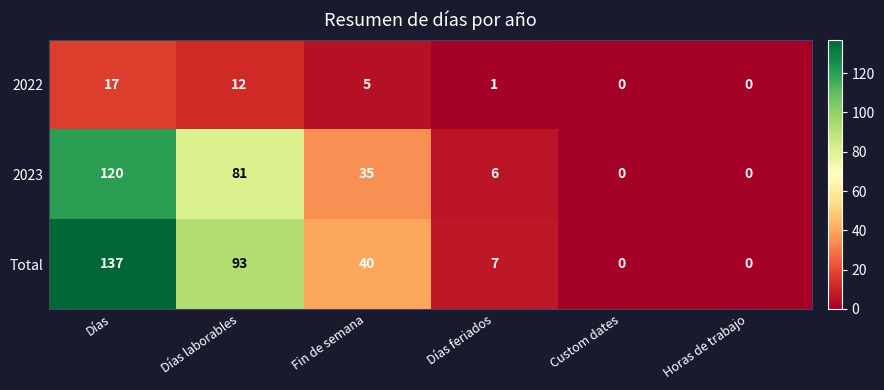

How many categories are shown in the chart?

6